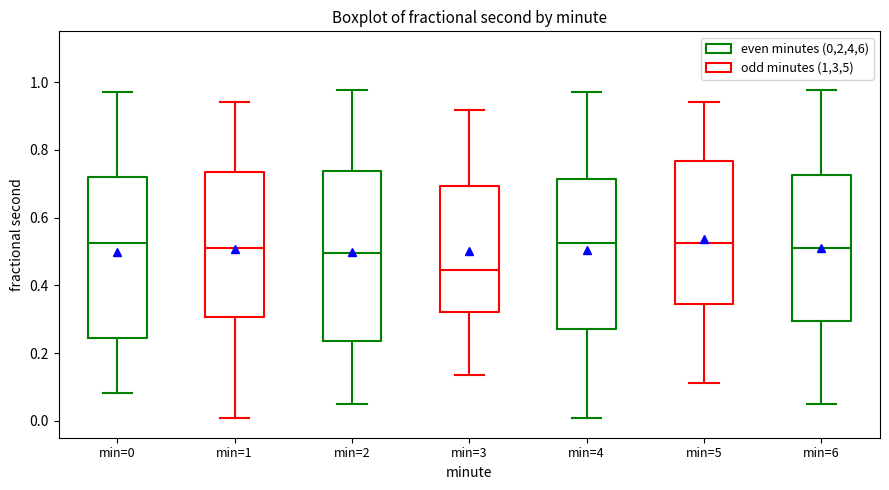

Reading left to right, transcribe this box plot: for each box, give where its median line is, the range the box spans, and where its two whiskers end, as read against the y-axis. The values are not printed on the chart, so give them approximately, as read against the axis.

min=0: median 0.52, box 0.24 to 0.72, whiskers 0.08 to 0.98
min=1: median 0.52, box 0.30 to 0.74, whiskers 0.00 to 0.94
min=2: median 0.50, box 0.24 to 0.74, whiskers 0.04 to 0.98
min=3: median 0.44, box 0.32 to 0.70, whiskers 0.14 to 0.92
min=4: median 0.52, box 0.28 to 0.72, whiskers 0.00 to 0.98
min=5: median 0.52, box 0.34 to 0.76, whiskers 0.12 to 0.94
min=6: median 0.52, box 0.30 to 0.72, whiskers 0.04 to 0.98